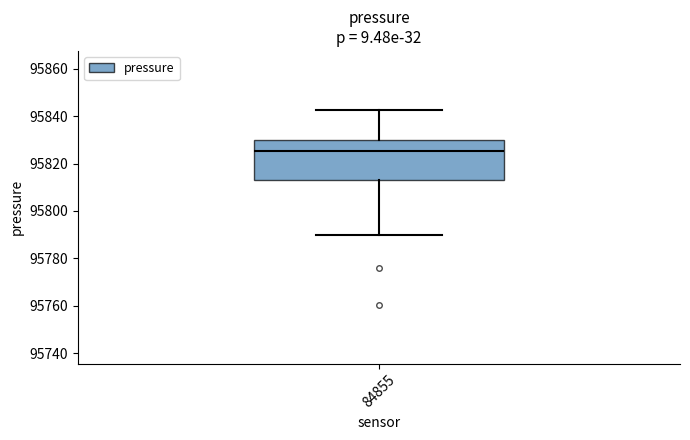

Where is the upper edge of the box at x = 84855 on the y-axis? The values are not printed on the chart, so give them approximately, as read against the axis.

95830